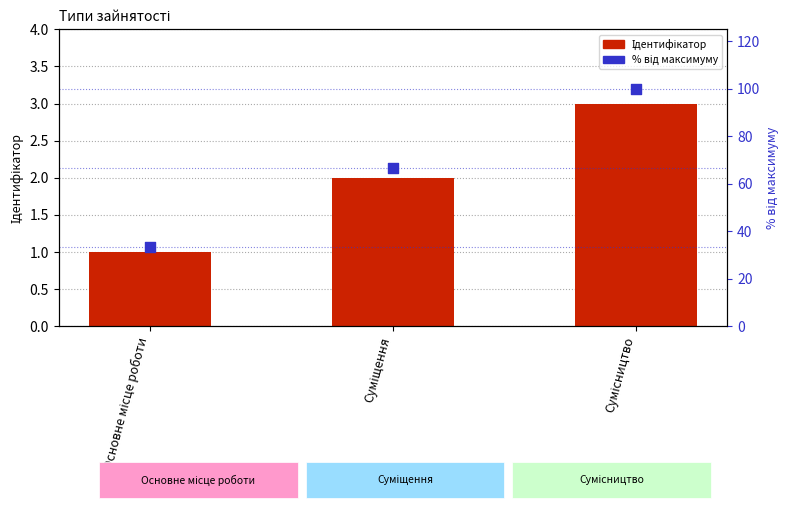

Which series has the largest Y range (max minus min)?

Відсоток від максимуму